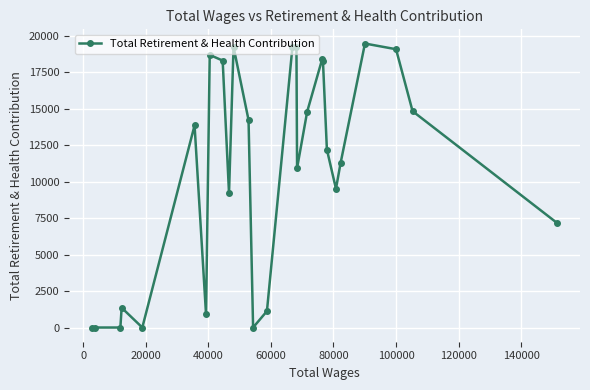

What is the greatest value displayed?

19487